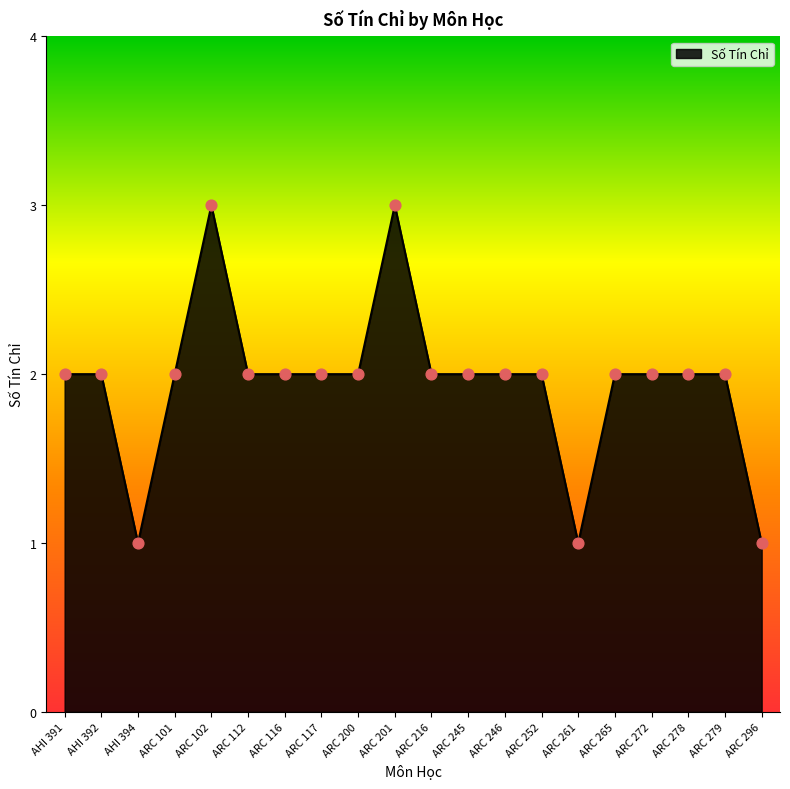

Approximately how many times larger is the value at ARC 117 compared to ARC 265?

1.0